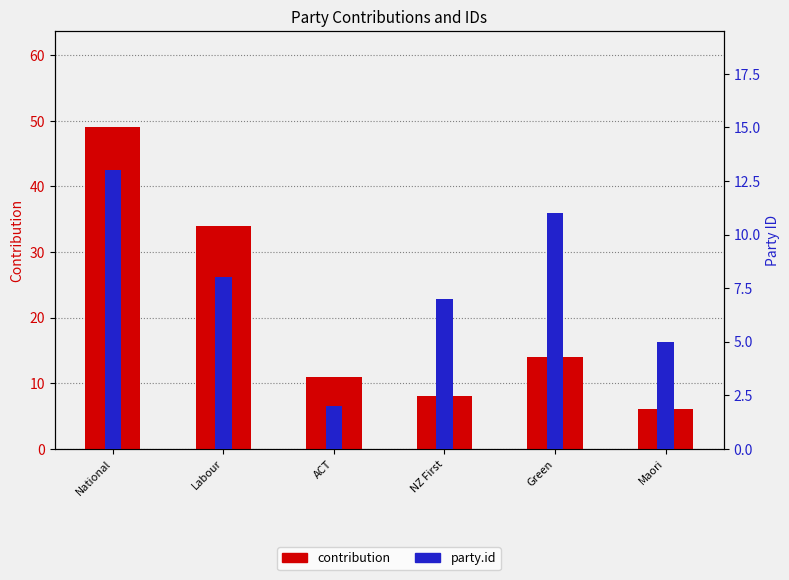

Read the party.id value at National, to the nearest 10.

10